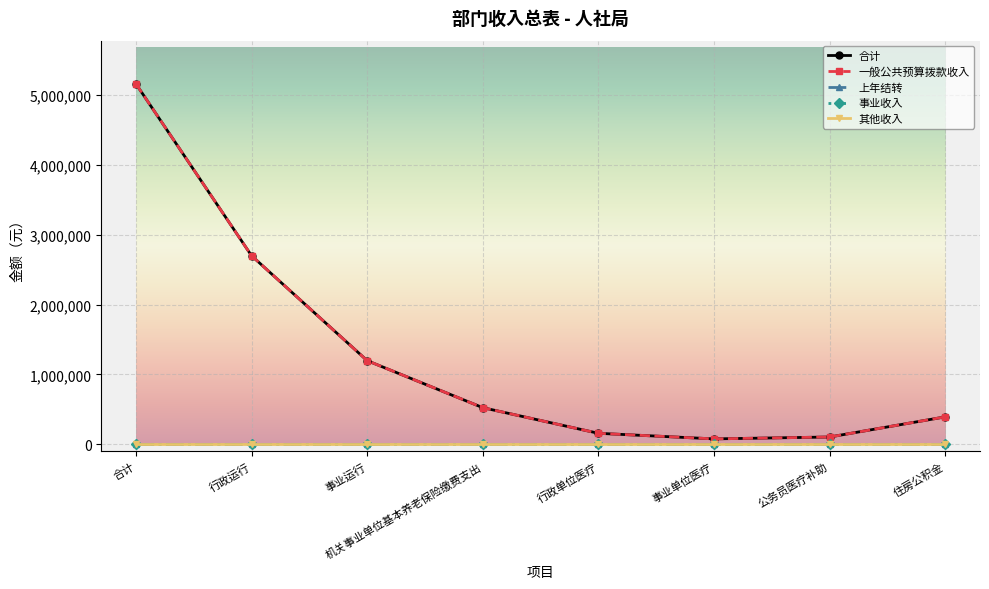

Is it true that 事业收入 equals 0 at 合计?

True